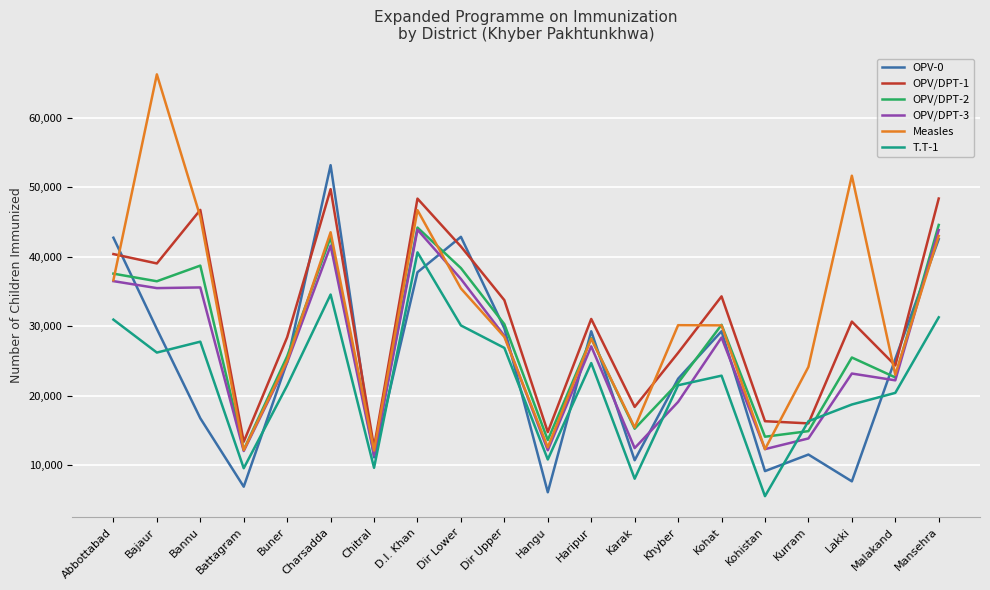

What is the difference between the maximum and minimum values in the OPV-0 series?

47028